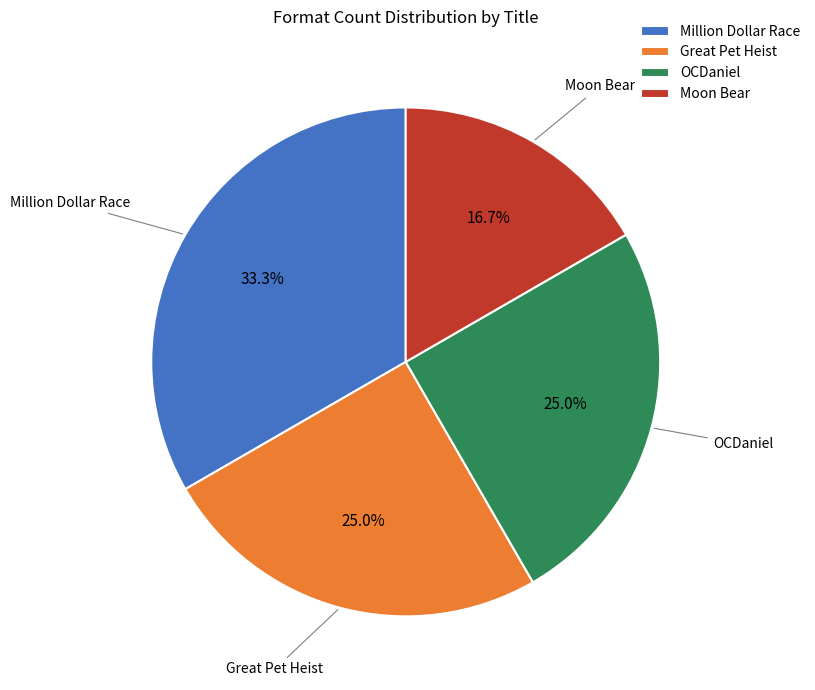

What is the ratio of the value at Million Dollar Race to the value at Great Pet Heist?

1.3